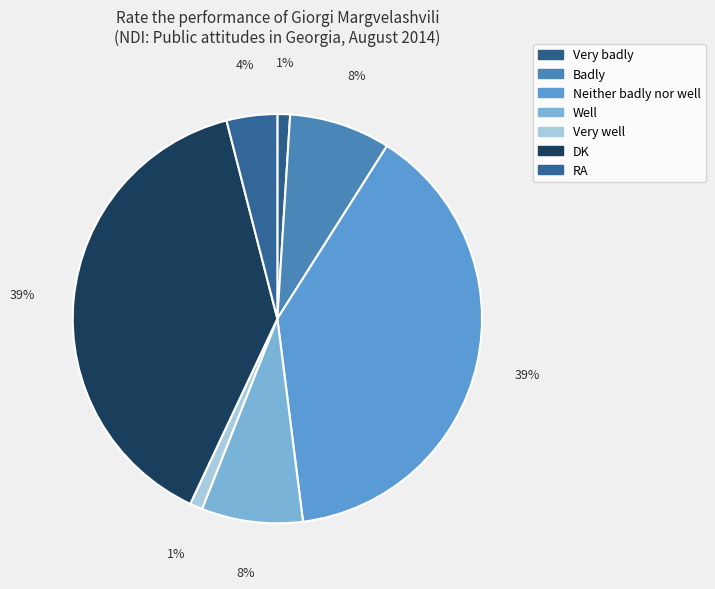

To the nearest percent, what is the combined percentage of RA and DK?

43%